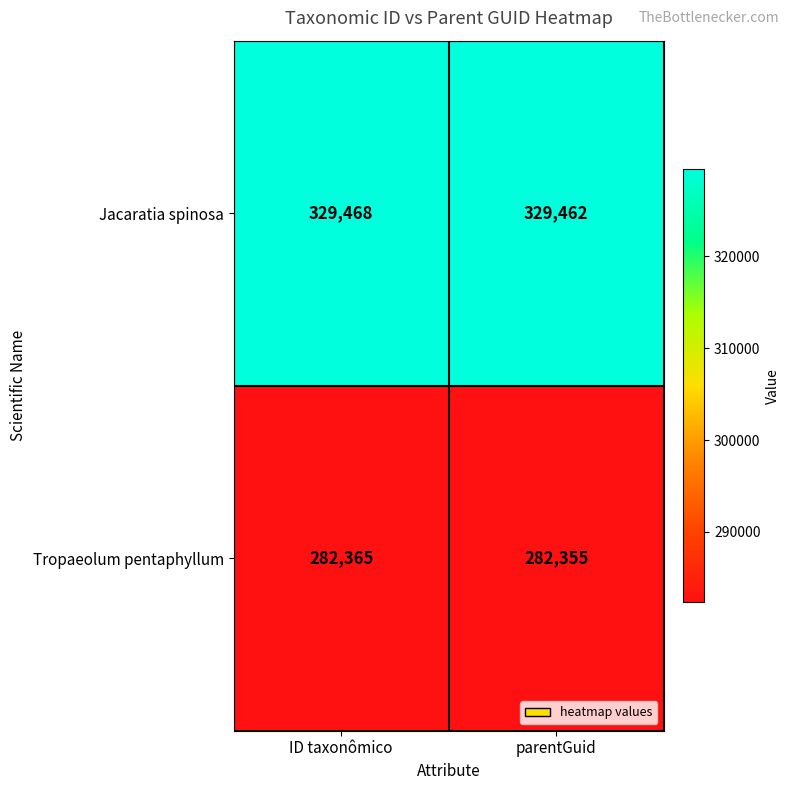

What is the average value of the Tropaeolum pentaphyllum series?

282360